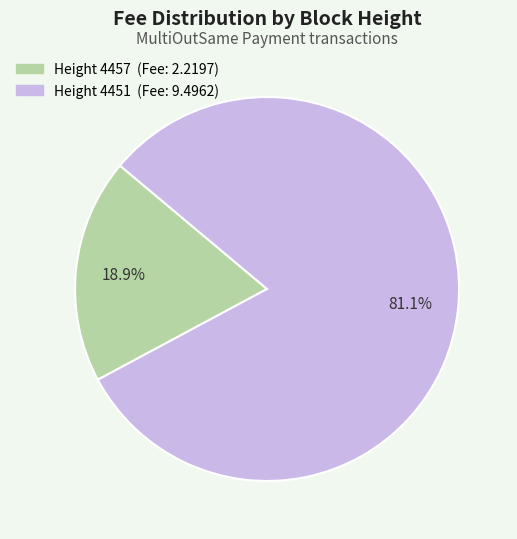

How many segments does this pie chart have?

2